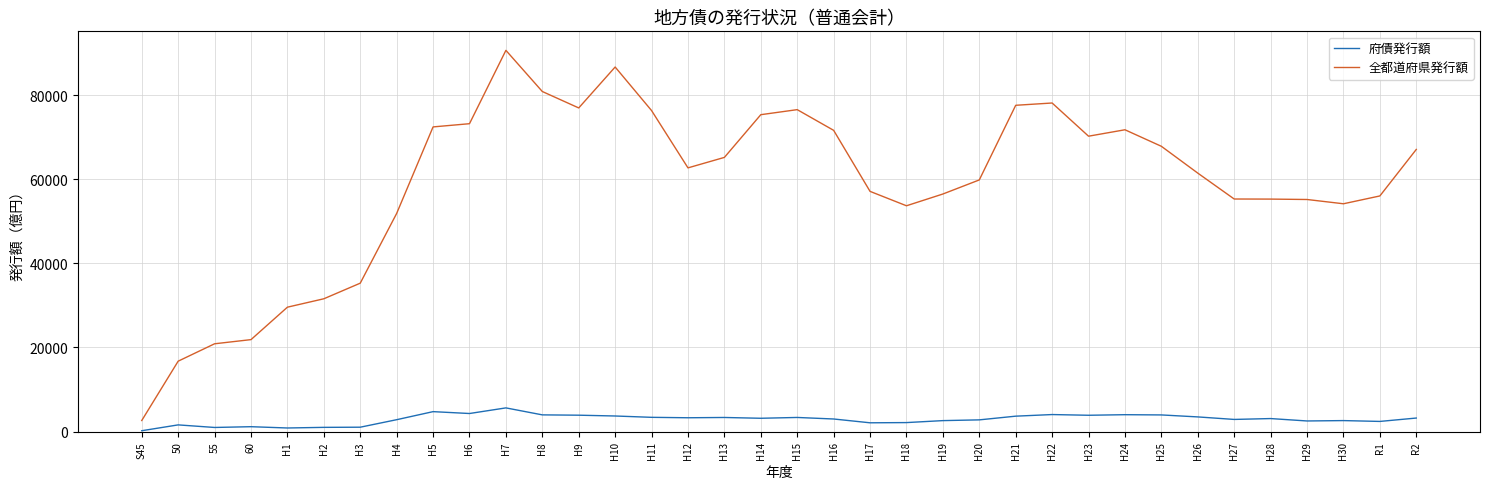

What is the sum of all 府債発行額 values?

104982